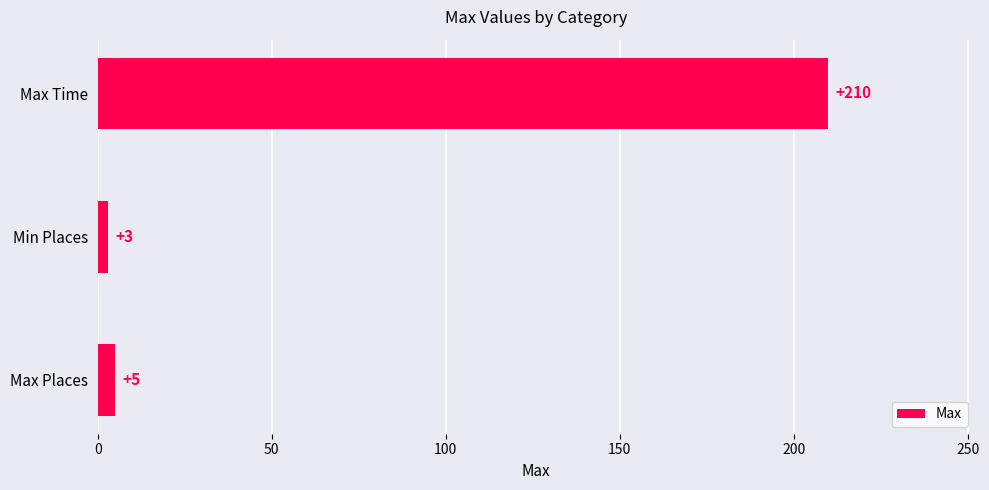

What position from the top is Min Places?

2